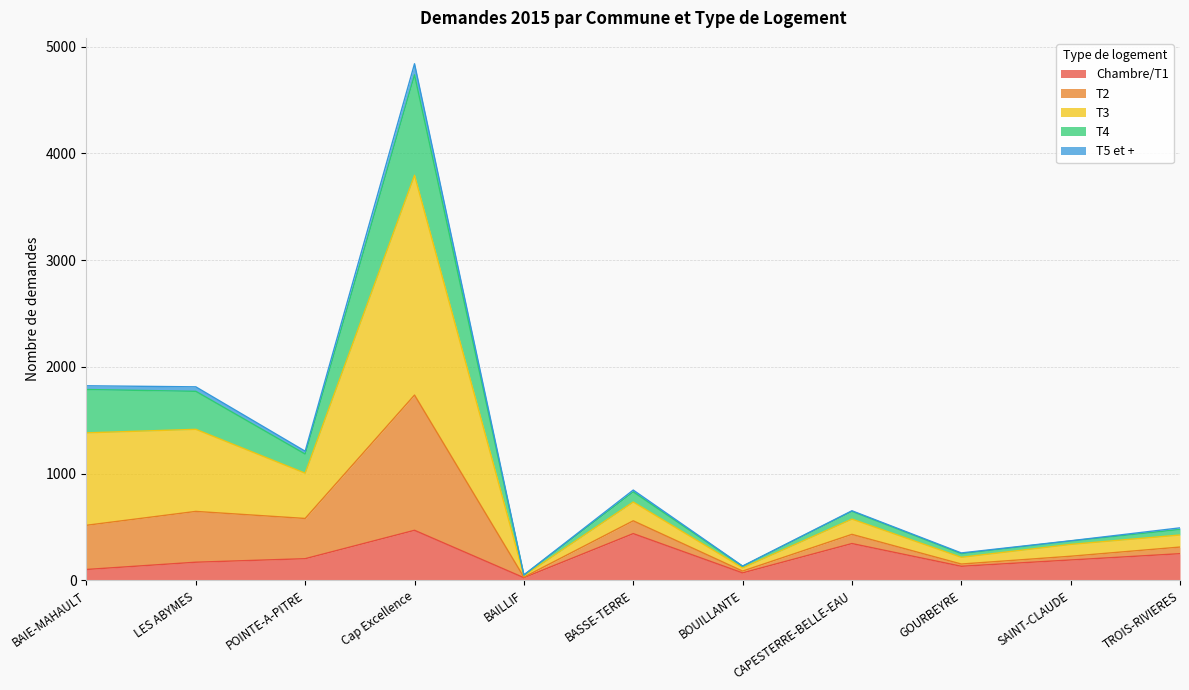

True or false: T2 and T4 intersect in this chart.

False